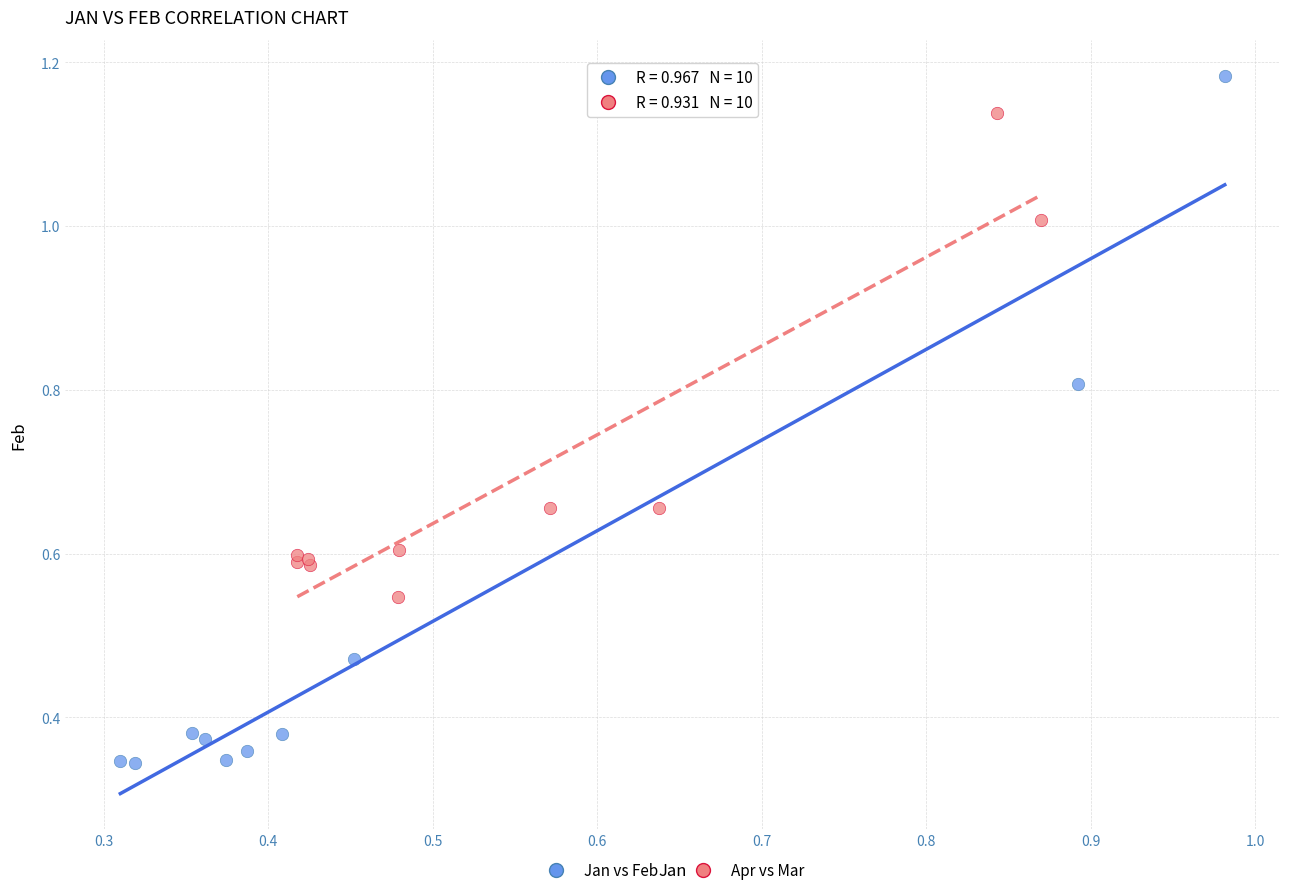

Which series has the largest Y range (max minus min)?

Jan vs Feb